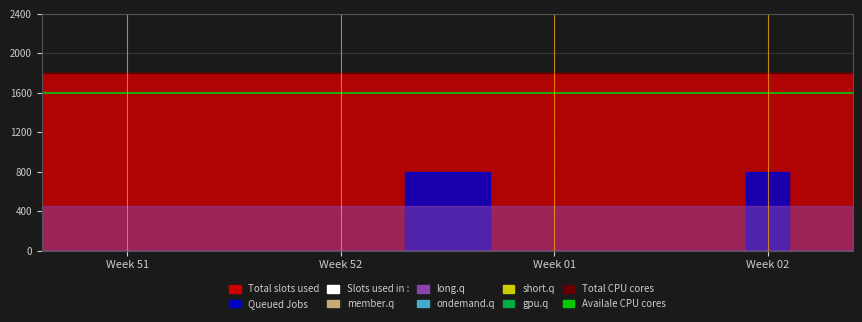

The Availale CPU cores series shows 2207 at Week 51. True or false?

False